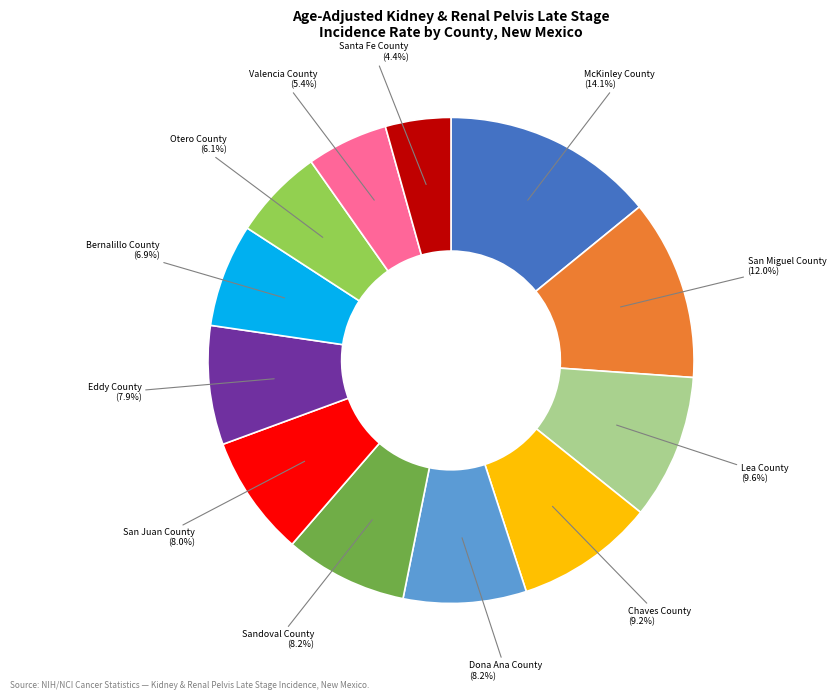

Between Bernalillo County and Valencia County, which is larger?

Bernalillo County